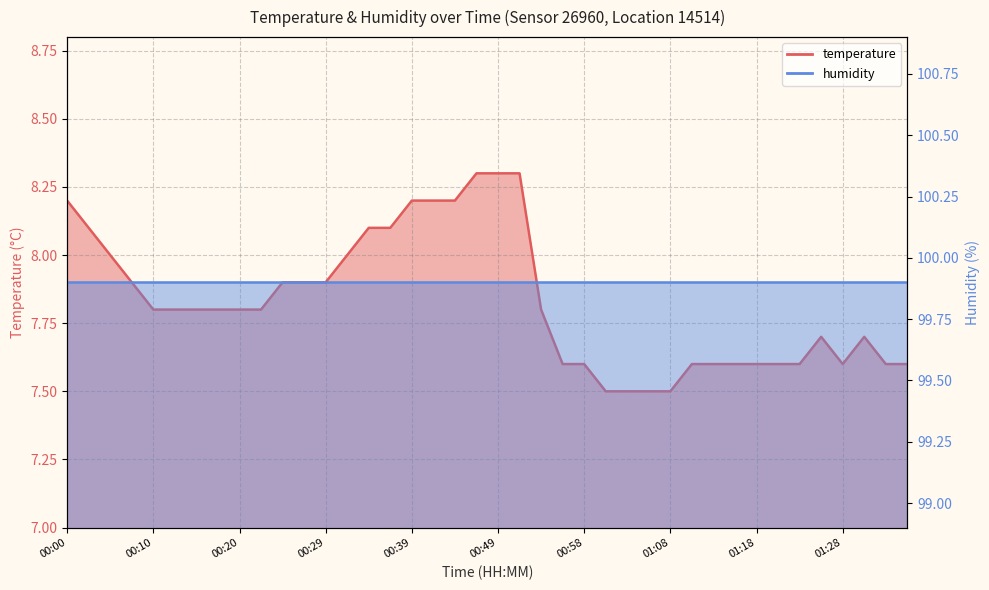

The value at 01:06 is 10.4. True or false?

False